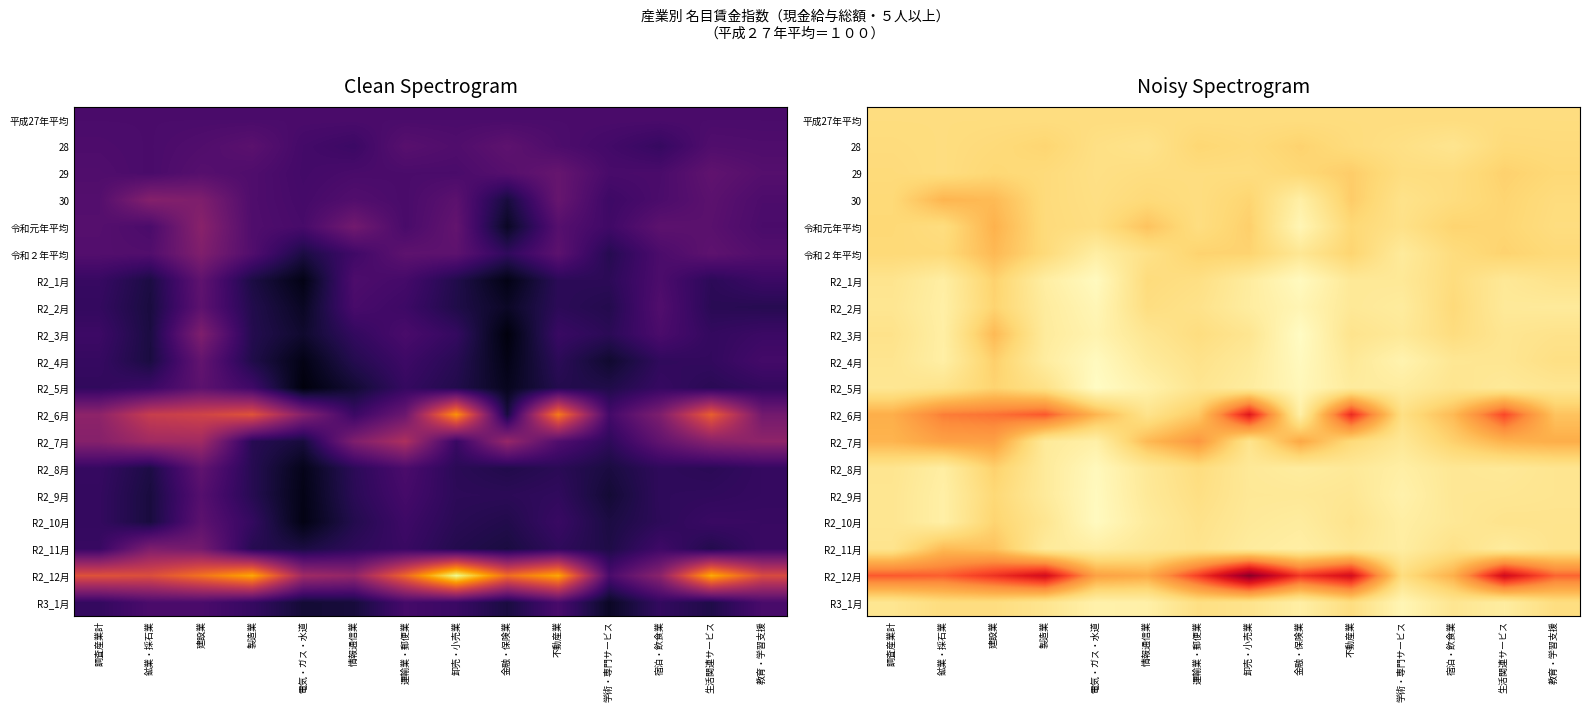

Between 調査産業計 and 生活関連サービス, which is larger?

調査産業計